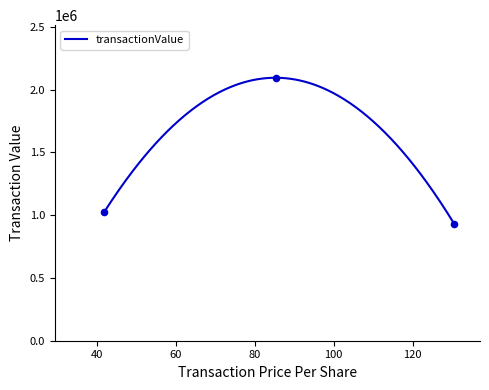

What is the minimum value for transactionValue?

930341.0